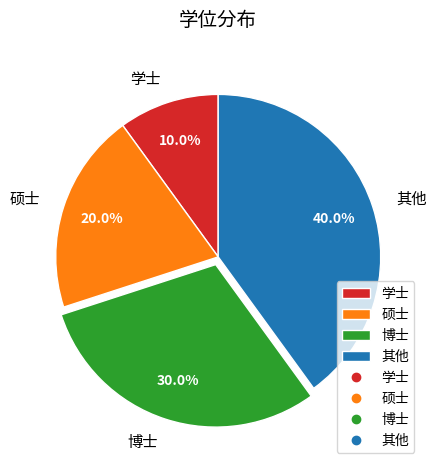

Count the number of slices in the pie.

4